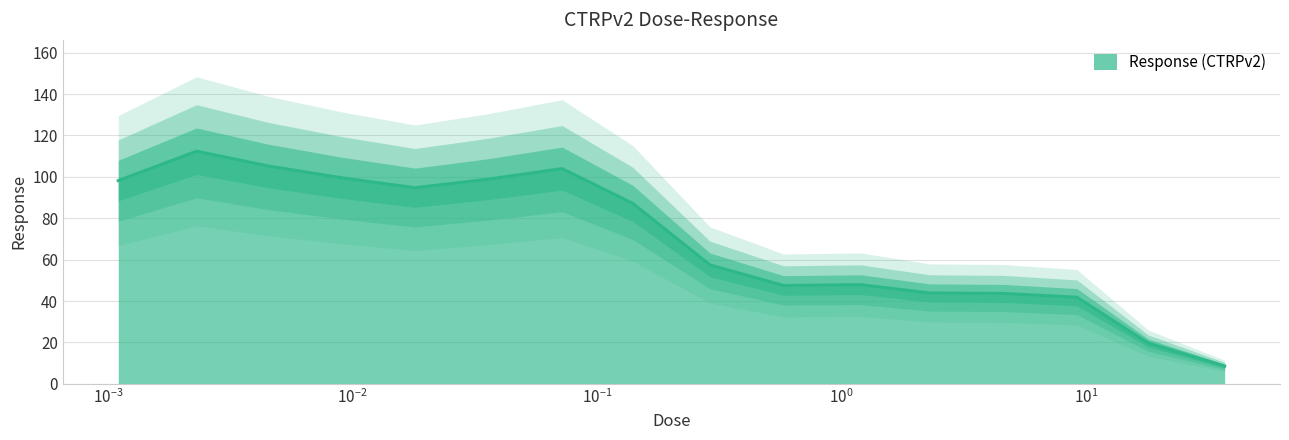

How many data points does each series have?

16